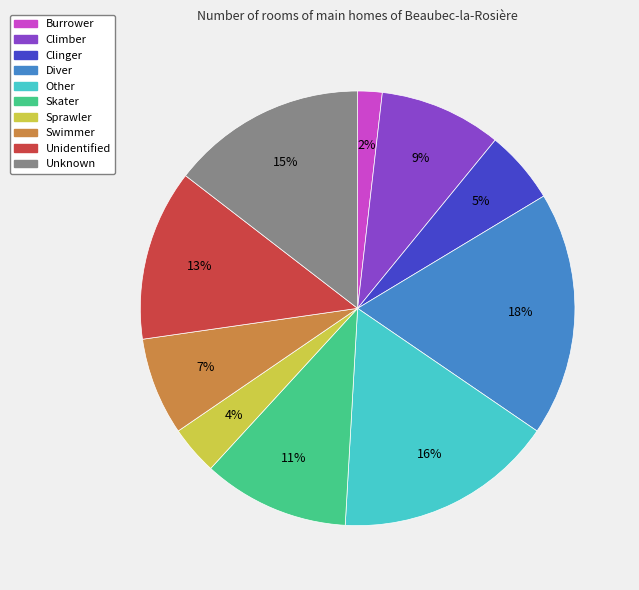

Between Clinger and Unidentified, which is larger?

Unidentified